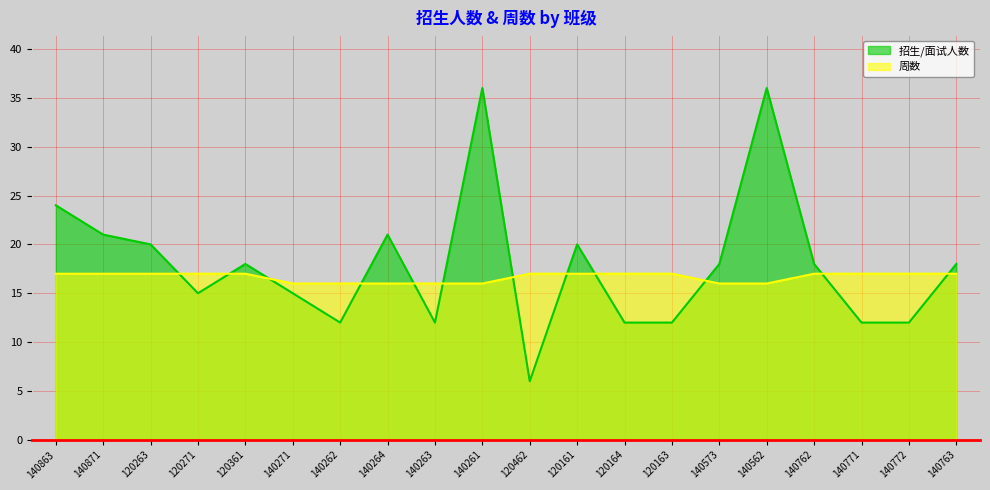

Which series has the widest spread of values?

招生/面试人数